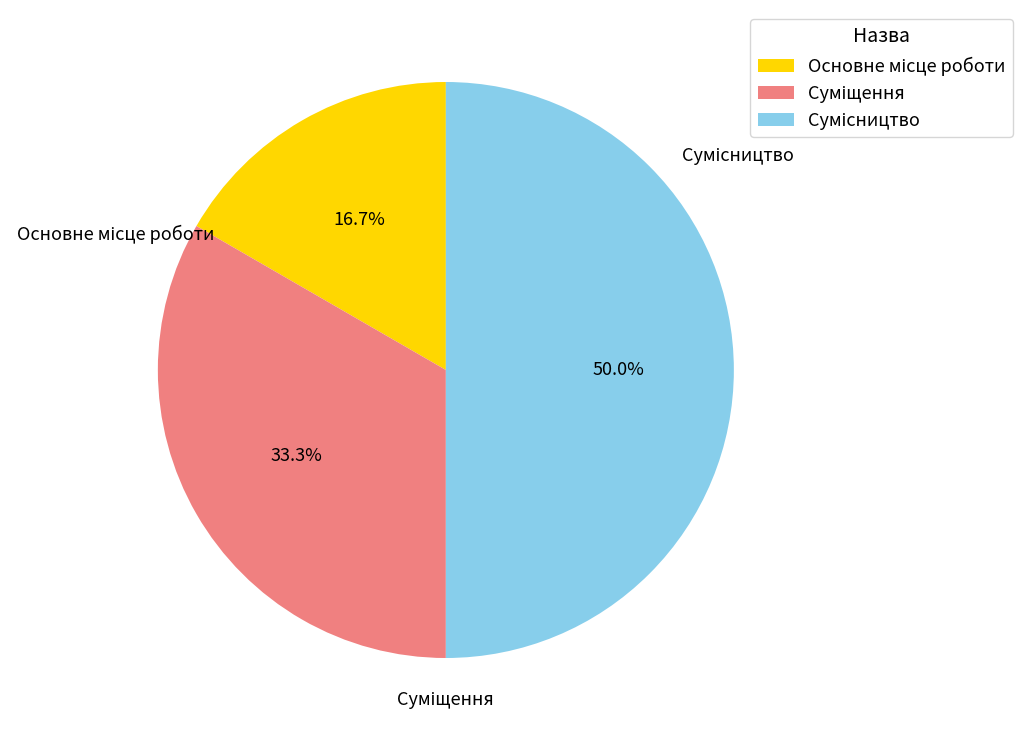

Count the number of slices in the pie.

3